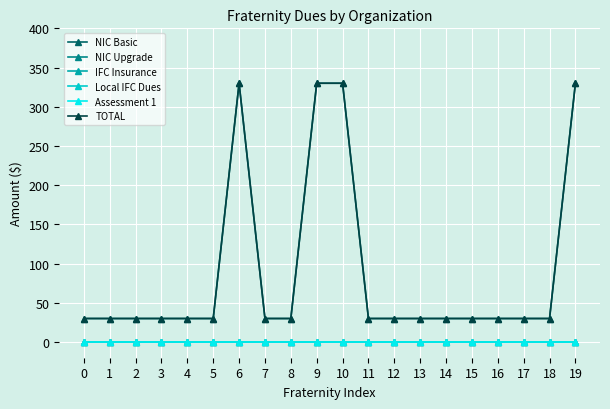

How many lines are shown in the chart?

6